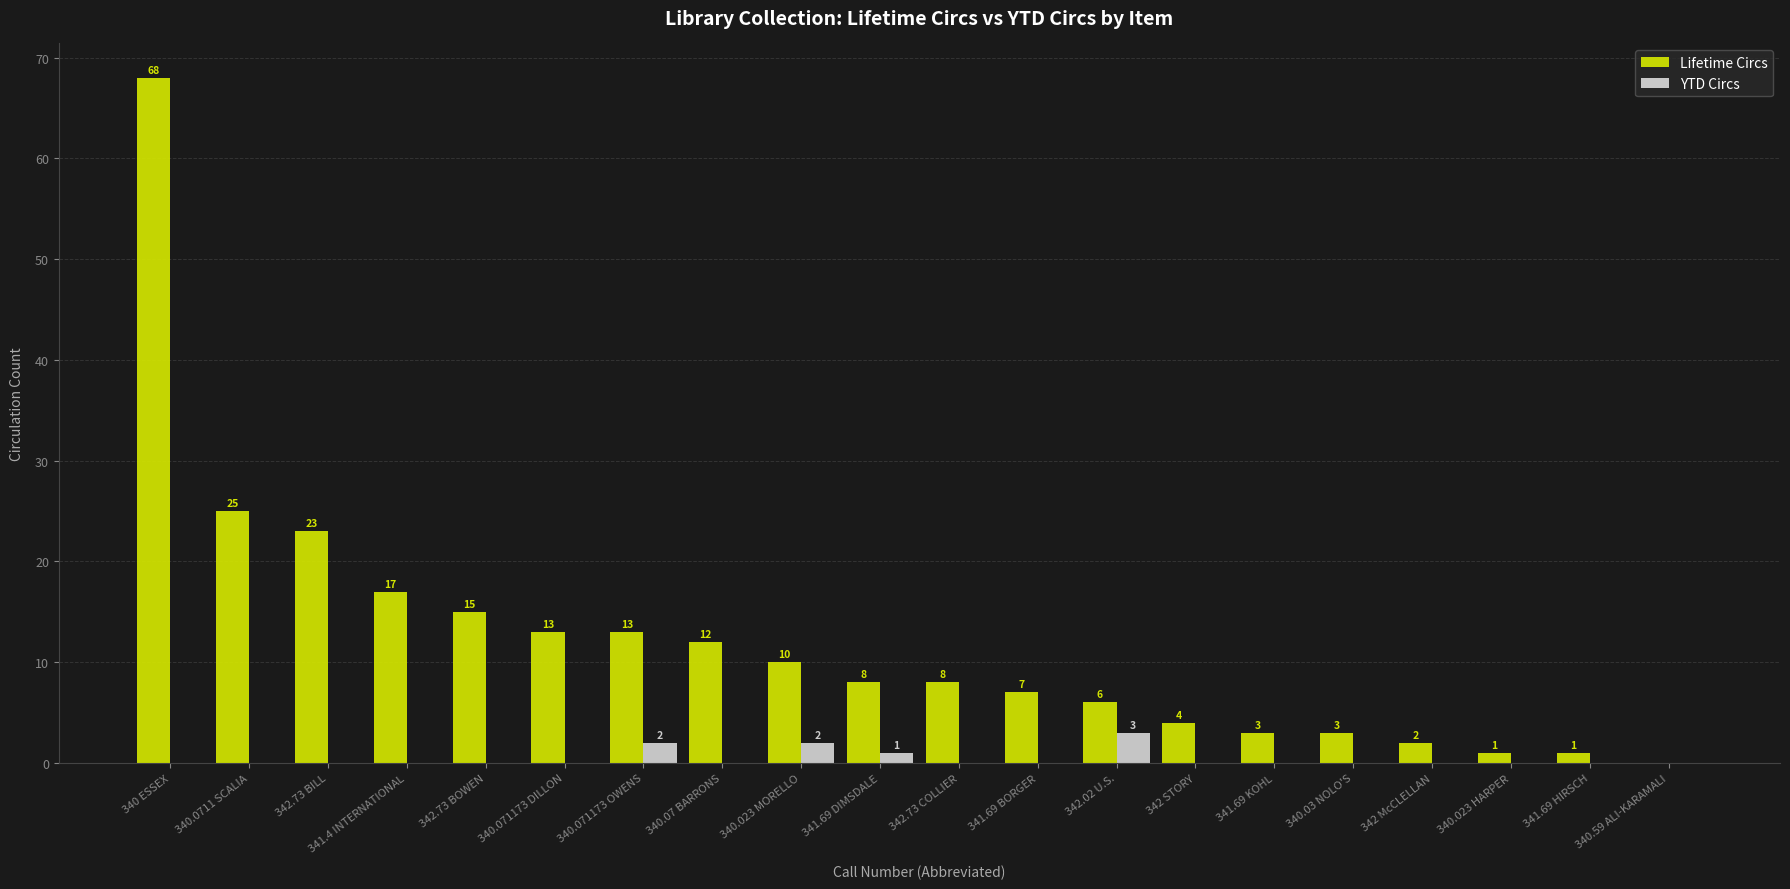

Reading left to right, extract all data points from this chart.

Lifetime Circs: 68	25	23	17	15	13	13	12	10	8	8	7	6	4	3	3	2	1	1	0
YTD Circs: 0	0	0	0	0	0	2	0	2	1	0	0	3	0	0	0	0	0	0	0